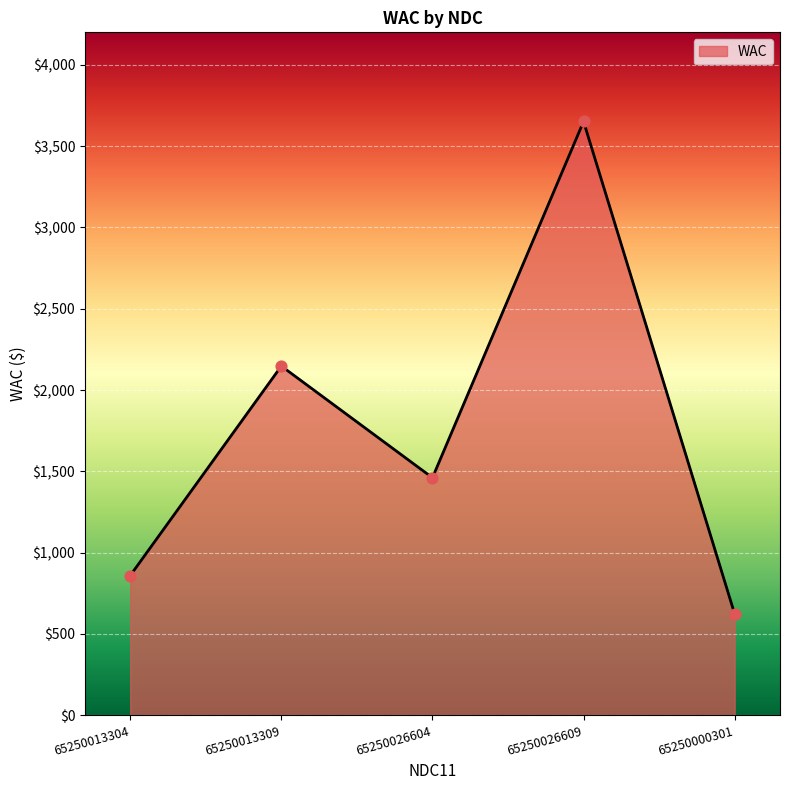

Which has a higher value, 65250026609 or 65250013304?

65250026609